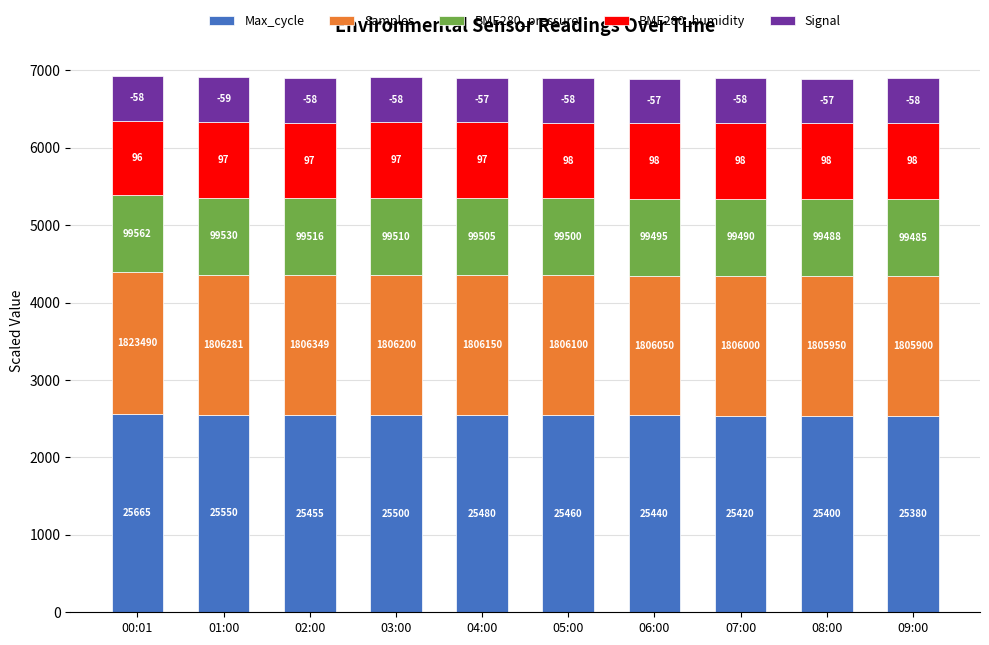

Is it true that Max_cycle equals 2542.0 at 07:00?

True